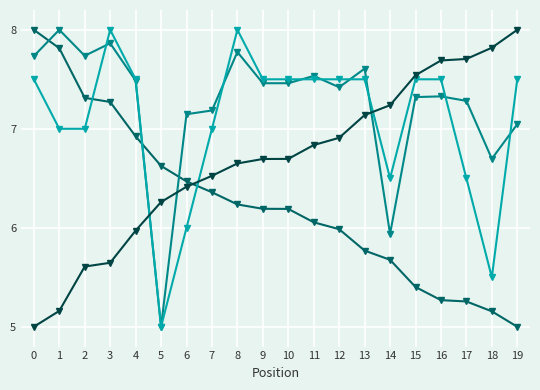

What is the difference between the highest and lowest values at 3?

2.4